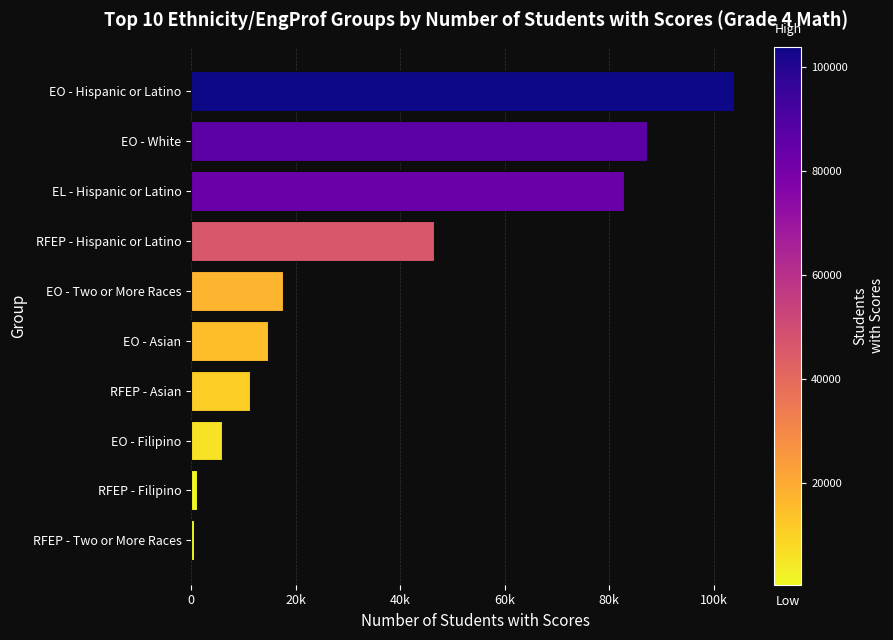

Are the bars horizontal?

Yes